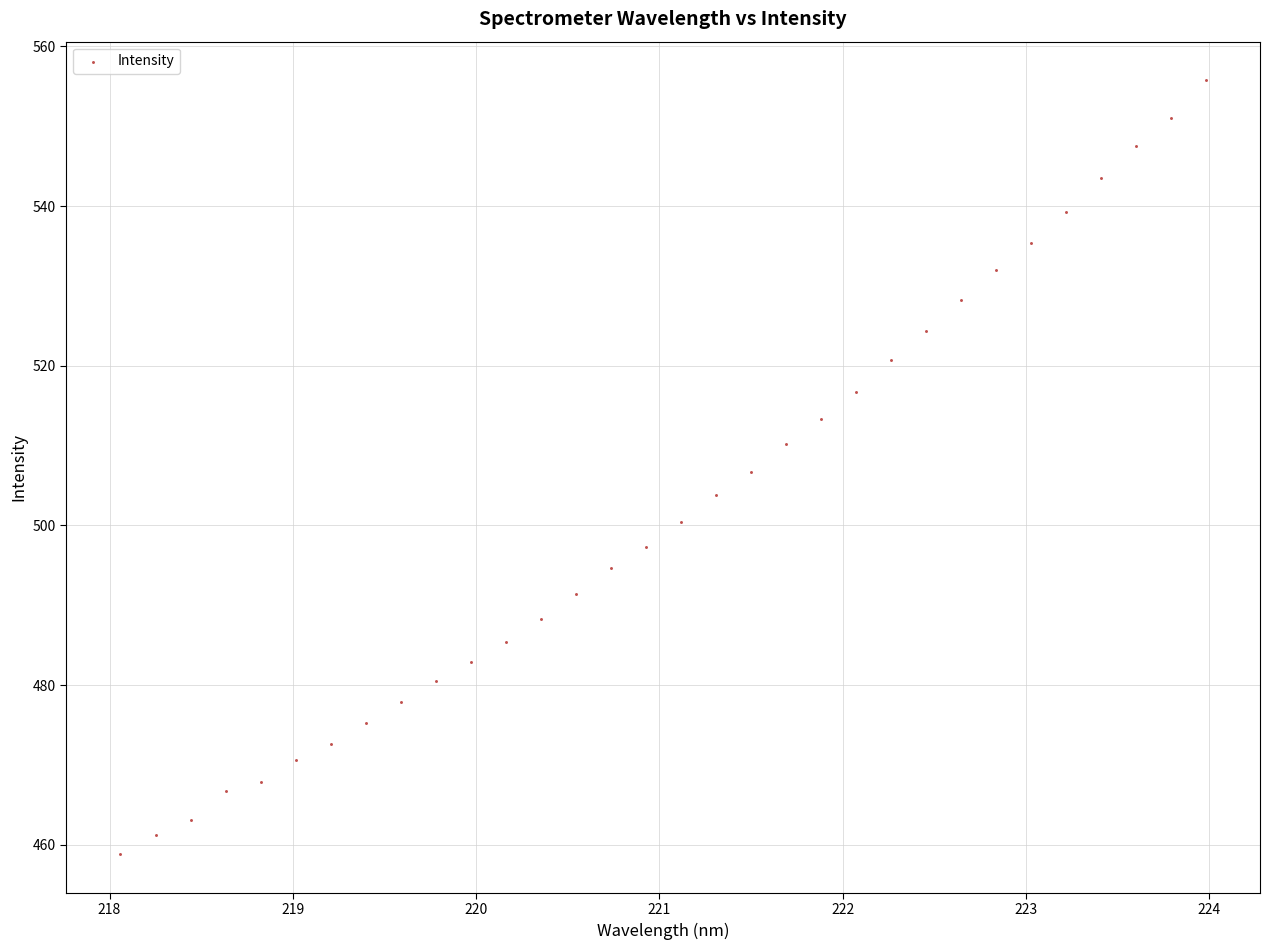

What is the range of Y values (max minus min)?

96.9